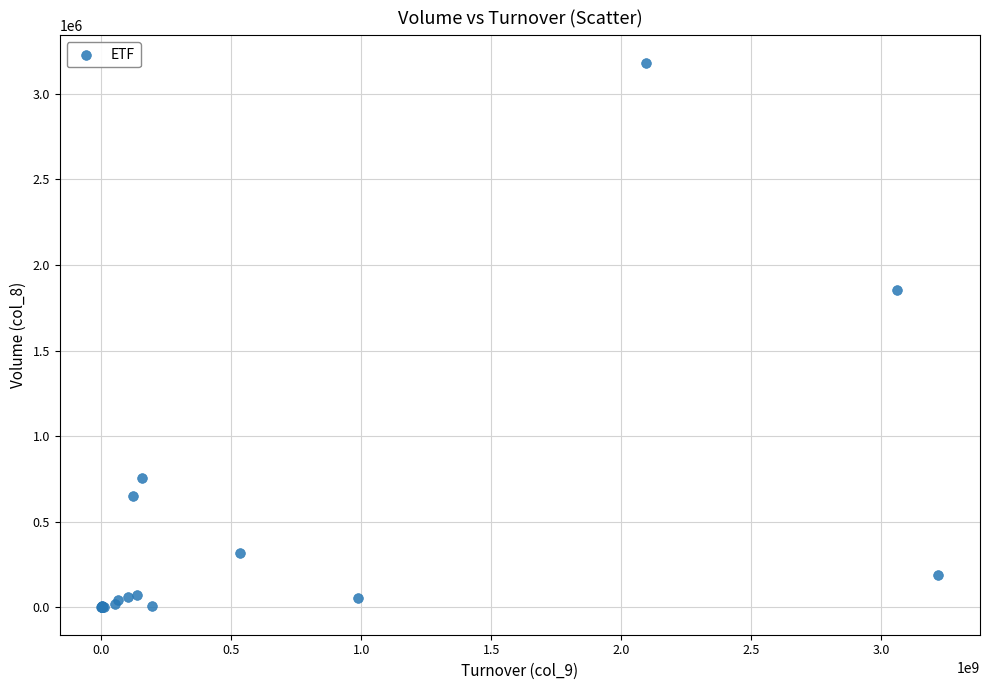

What Y value in the scatter plot is closest to 1591101?

1854800